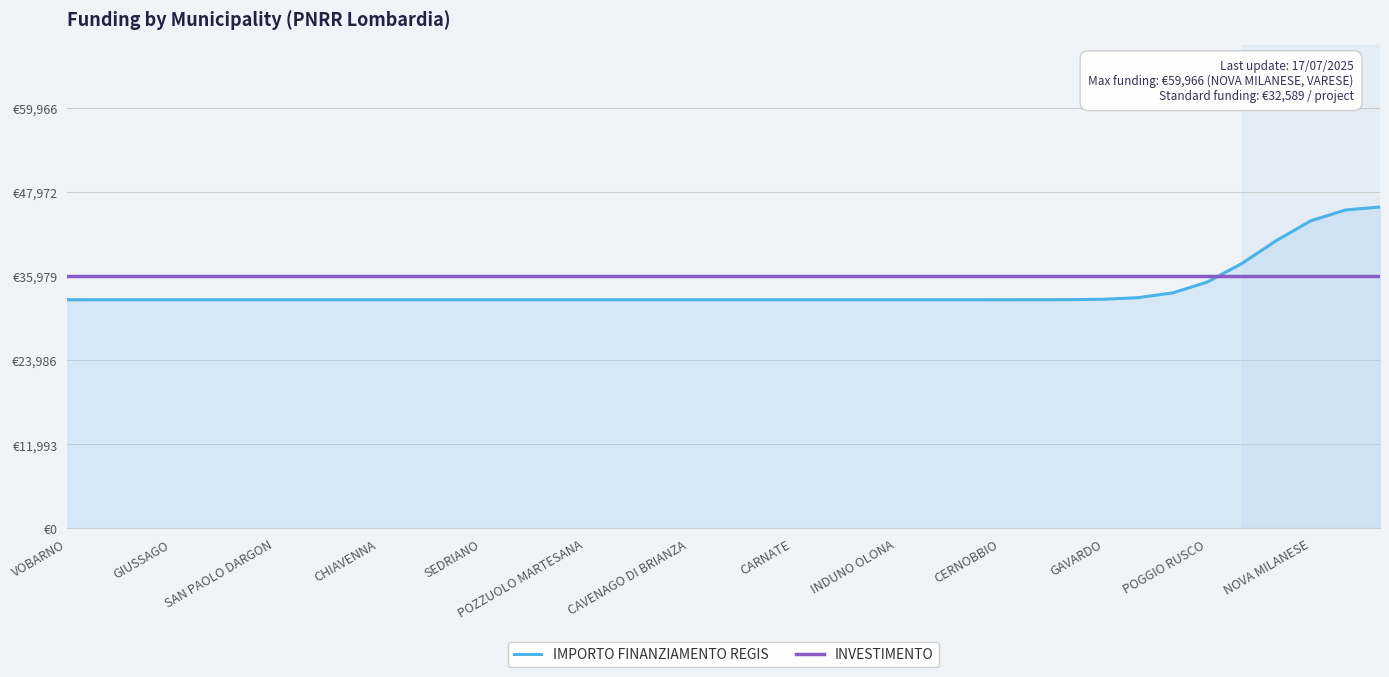

Where do INVESTIMENTO and IMPORTO FINANZIAMENTO REGIS first cross each other?

33 and 34